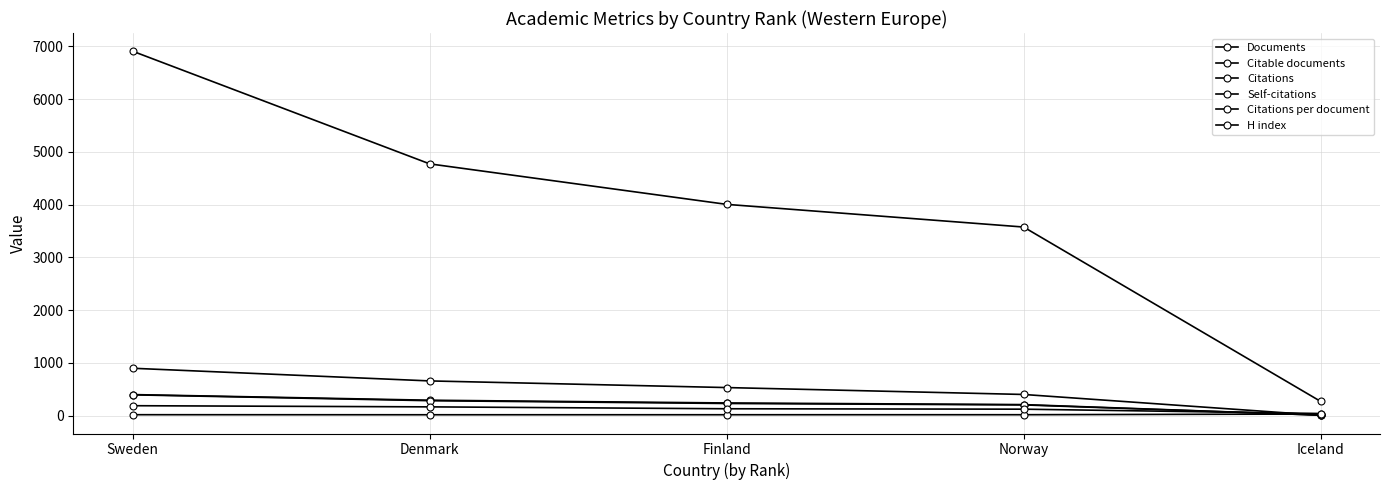

Count the number of categories in the chart.

5